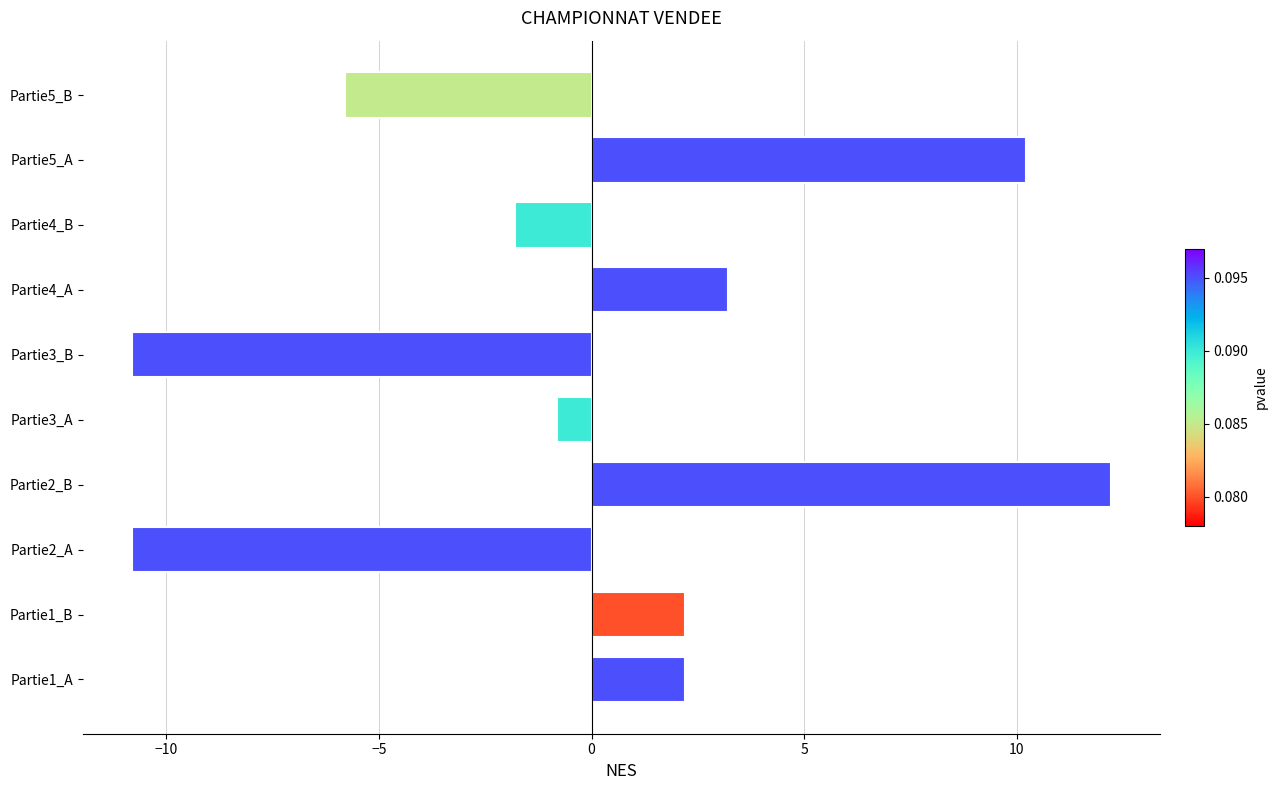

Reading top to bottom, extract all data points from this chart.

Partie5_B=-5.8	Partie5_A=10.2	Partie4_B=-1.8	Partie4_A=3.2	Partie3_B=-10.8	Partie3_A=-0.8	Partie2_B=12.2	Partie2_A=-10.8	Partie1_B=2.2	Partie1_A=2.2